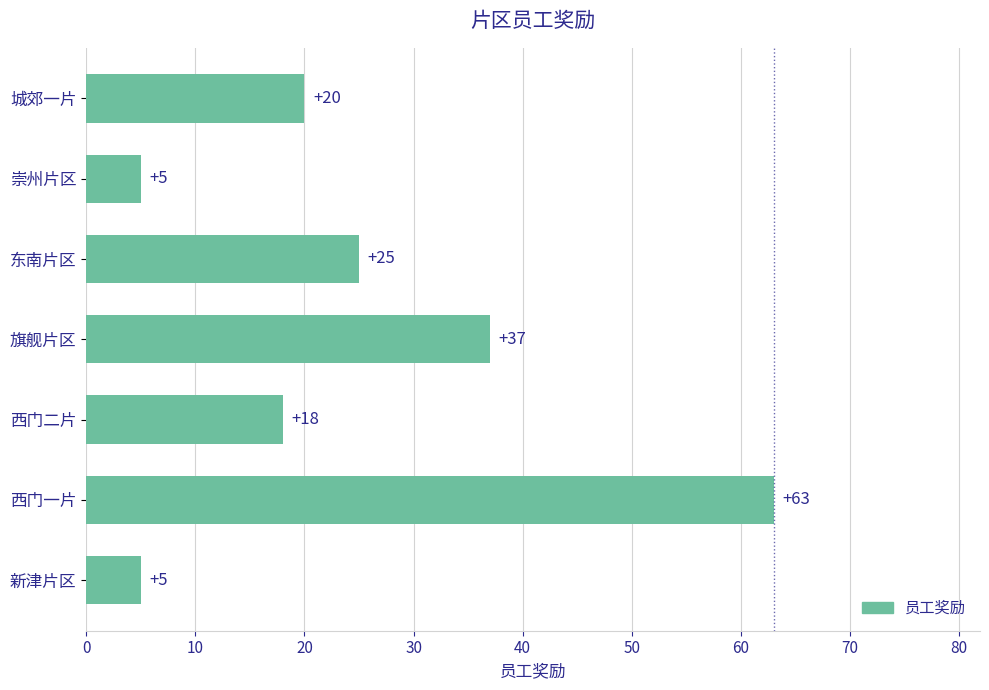

What is the smallest value displayed?

5